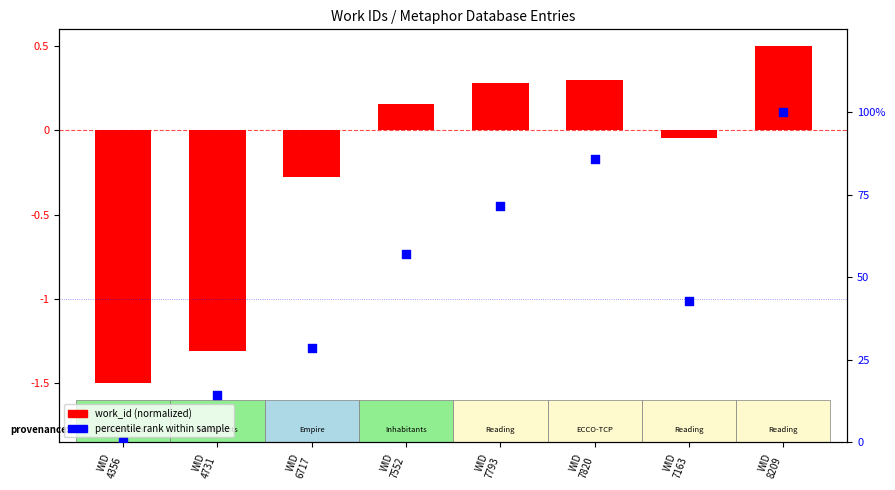

Is the value of percentile rank within sample at WID
4731 greater than the value of work_id (normalized) at WID
8209?

Yes